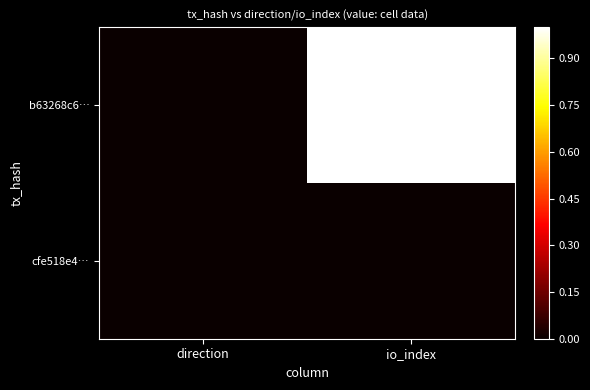

Which series has the largest range (max minus min)?

b63268c6…